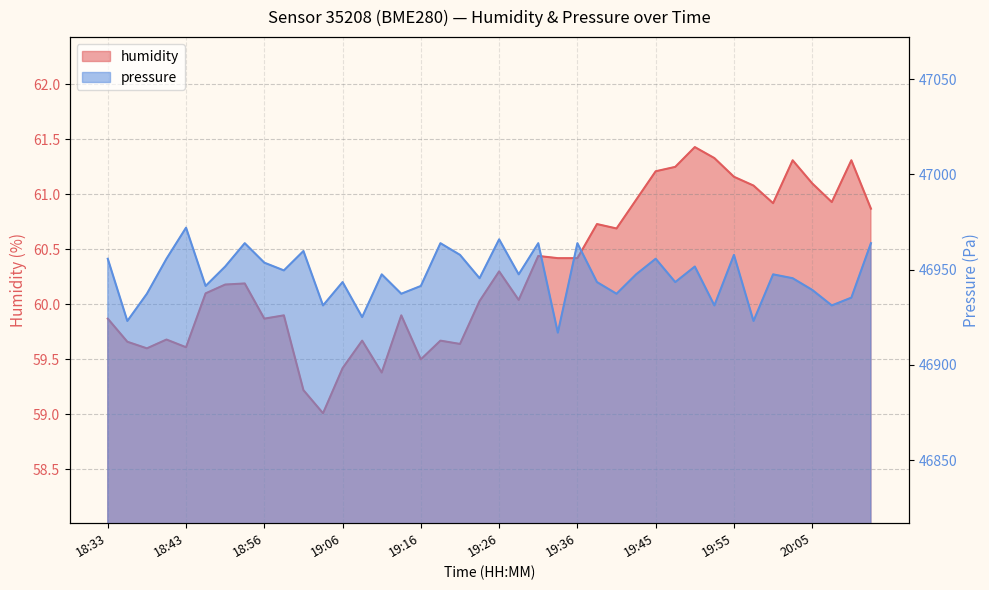

True or false: humidity has more than 2 points higher than both neighbors.

True